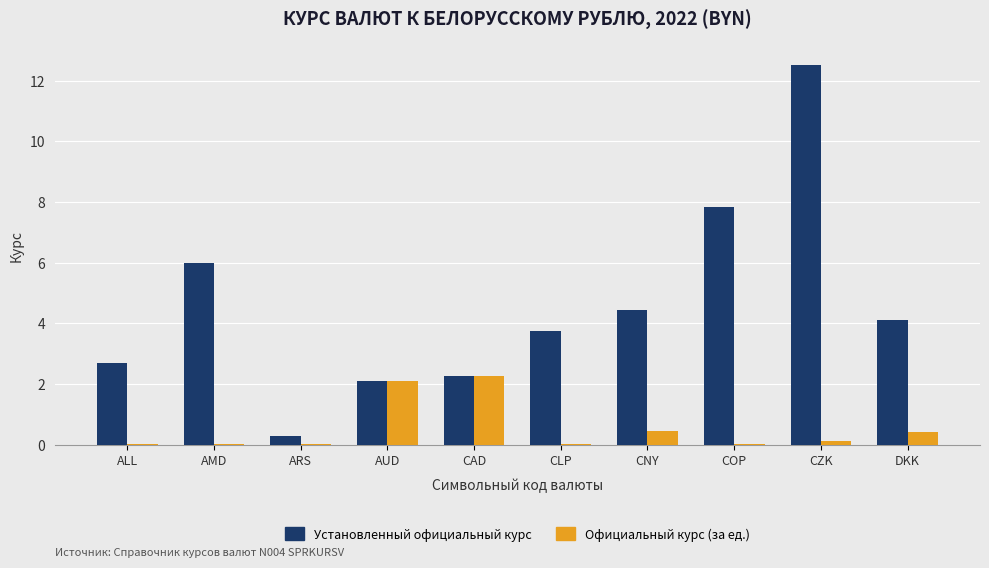

The value of Официальный курс (за ед.) at ALL is 0.0. True or false?

True